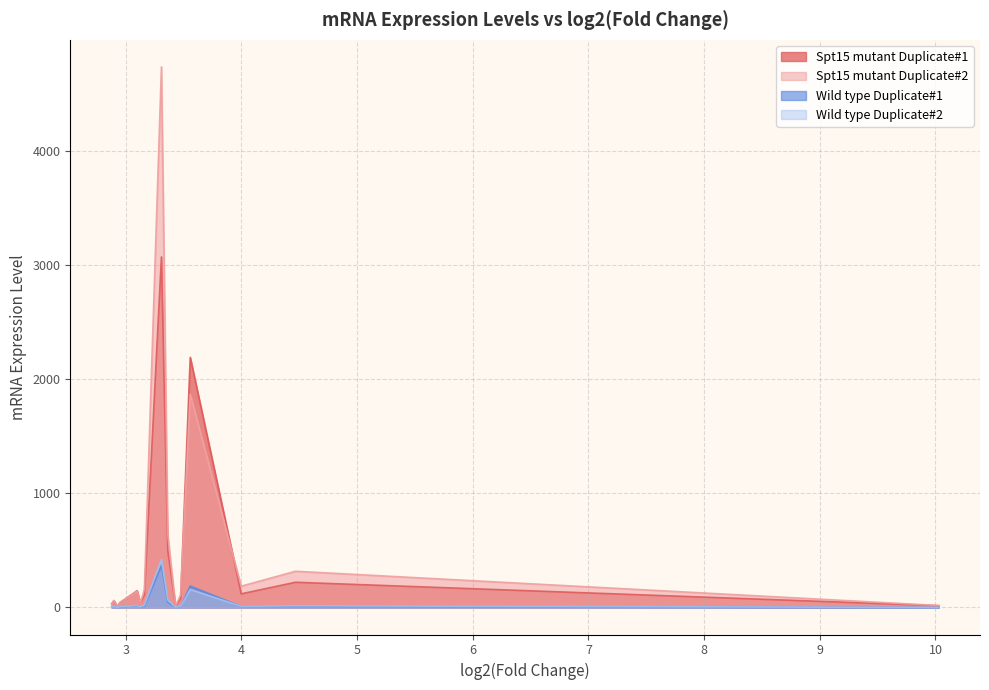

What is the maximum value shown in the chart?

4739.5